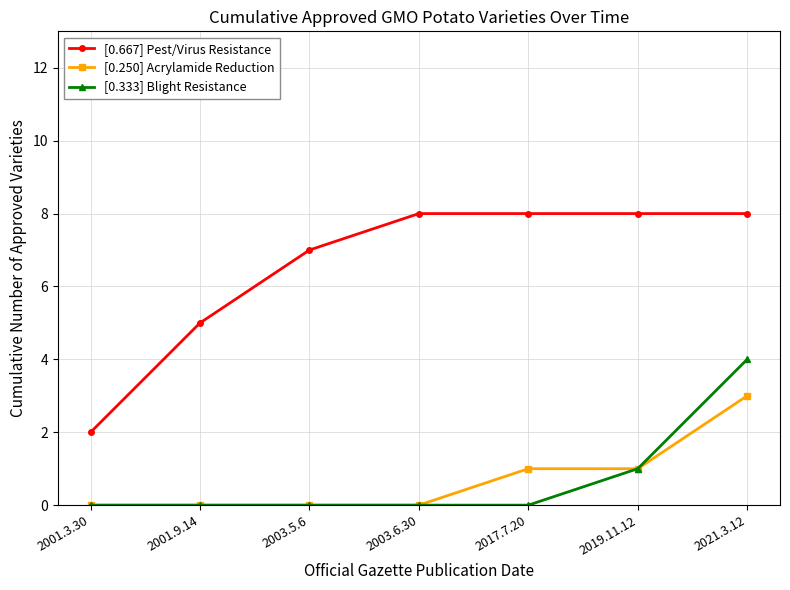

Is it true that [0.333] Blight Resistance equals 4 at 2021.3.12?

True